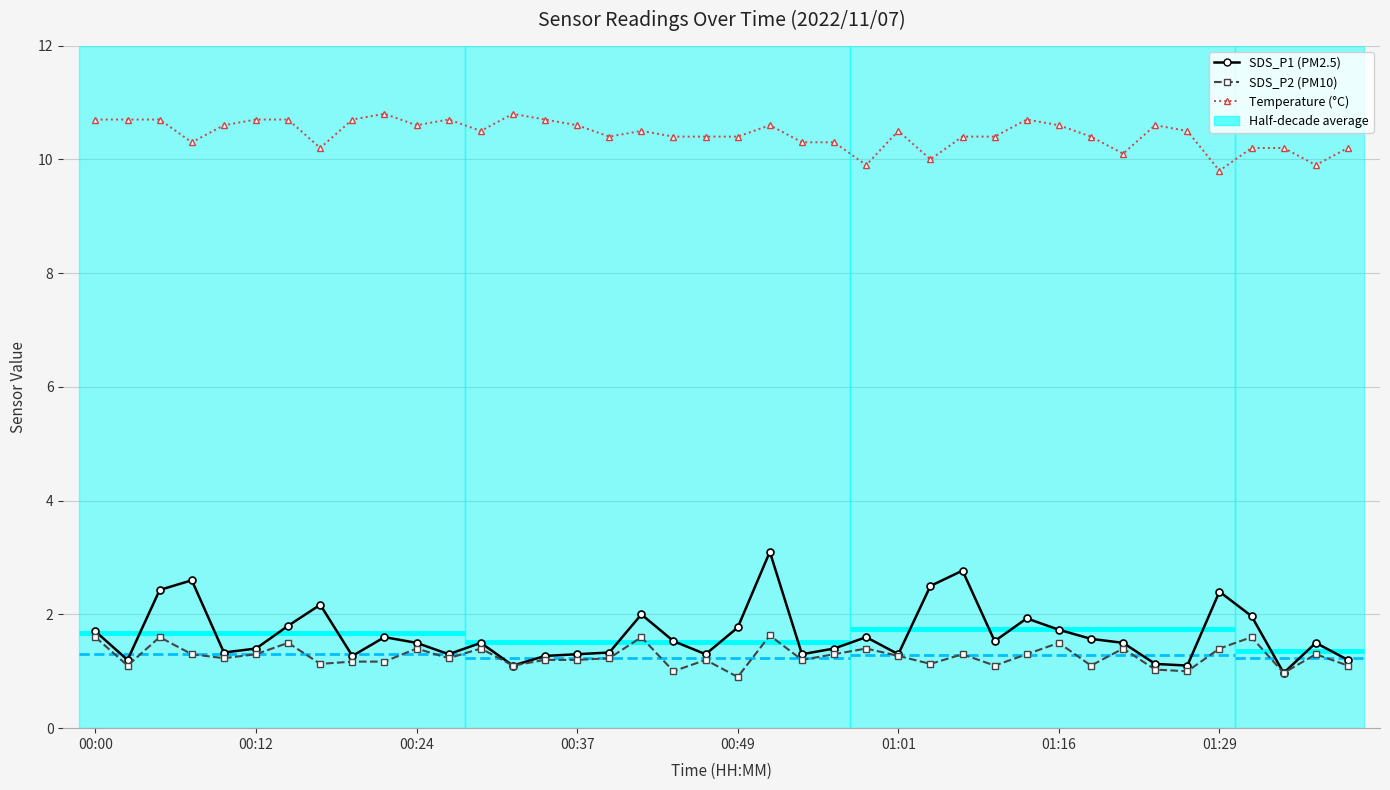

Does the chart have visible grid lines?

Yes